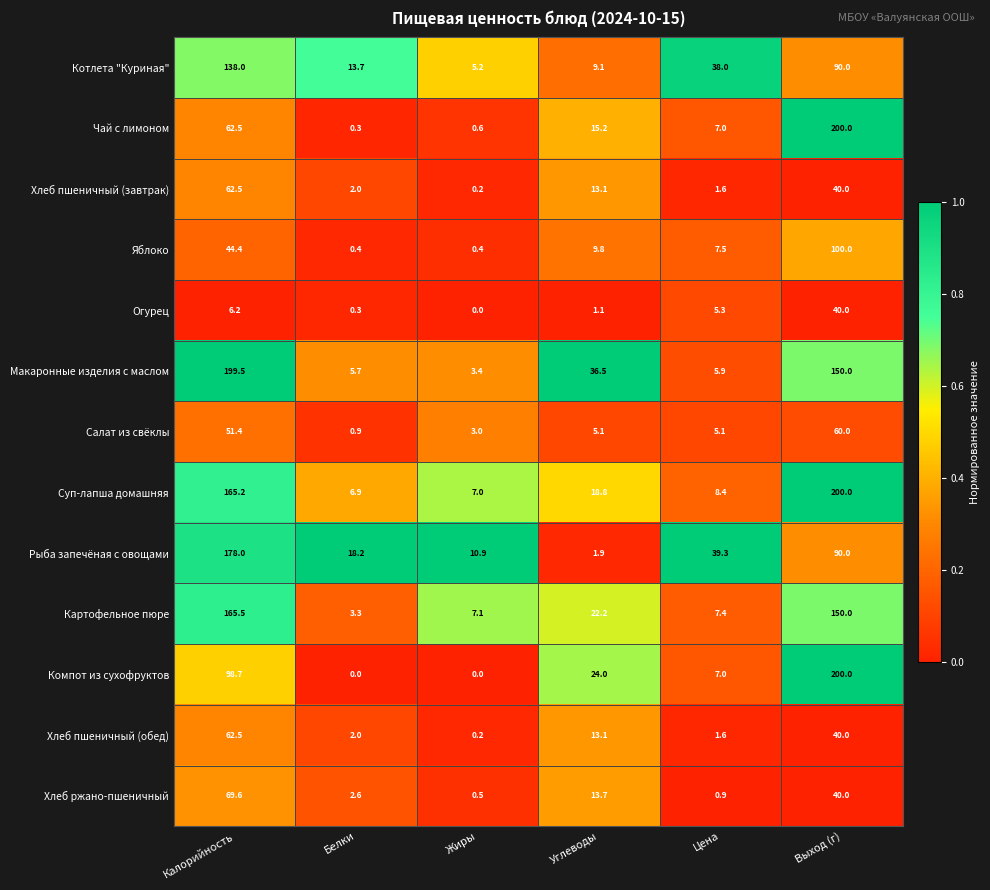

At which category is the sum across all series the highest?

Выход (г)